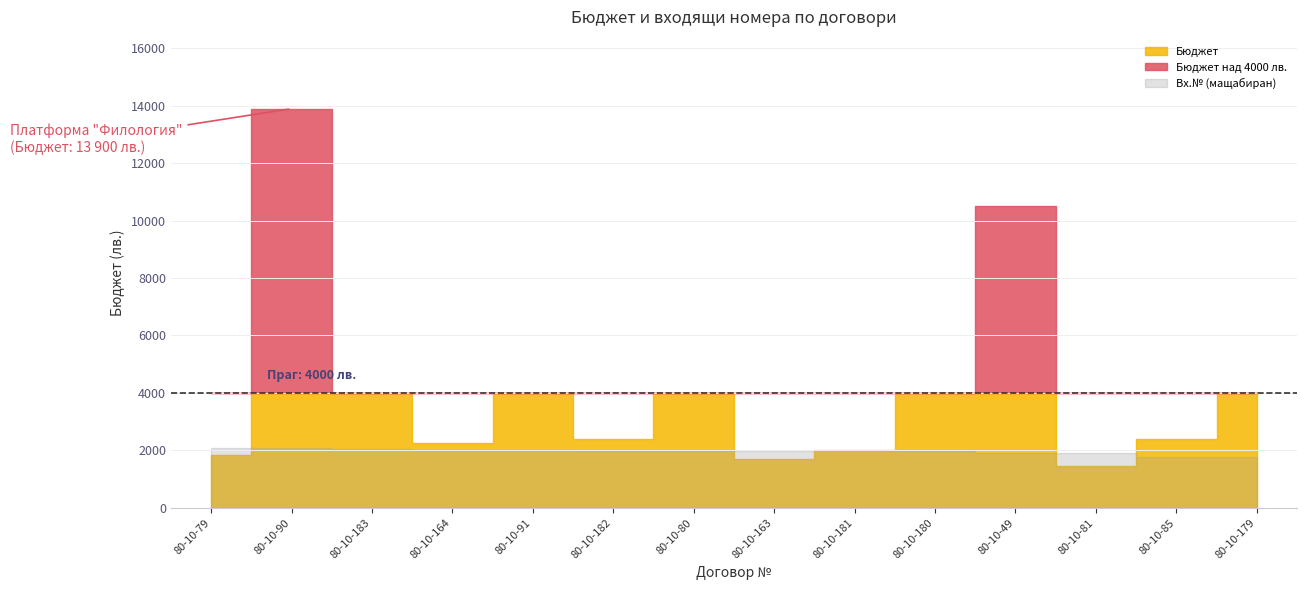

Where does the Бюджет series first go above 4000?

80-10-90